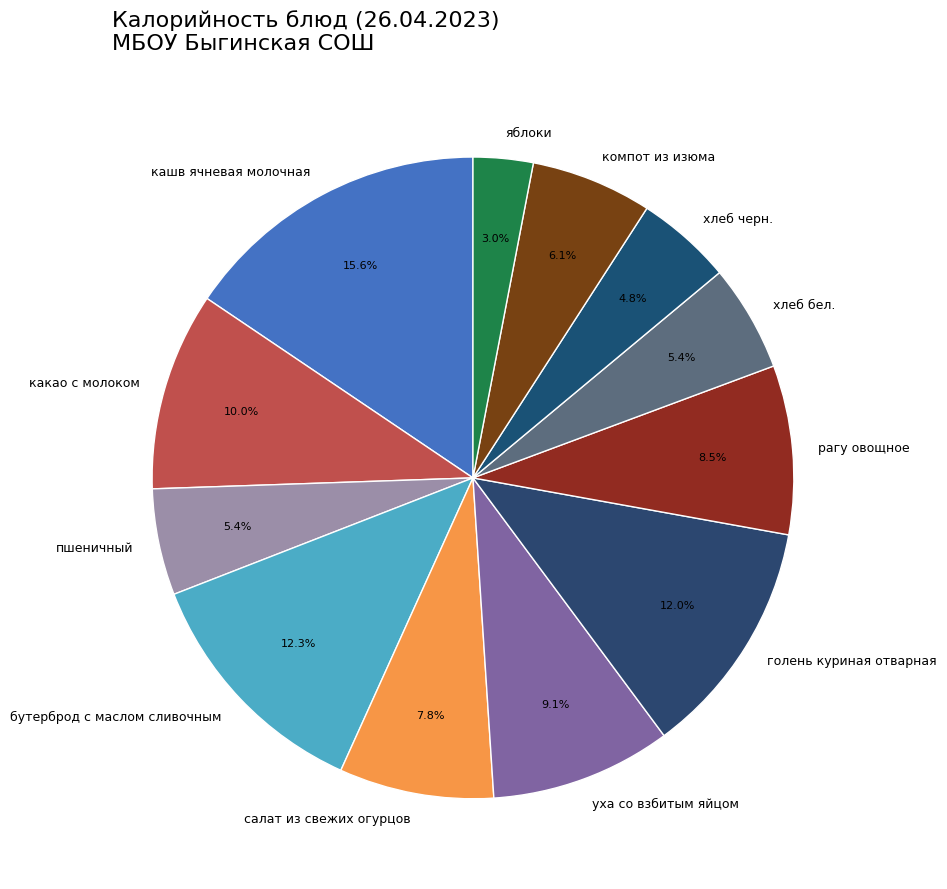

How much of the chart is everything except хлеб бел.?

94.6%